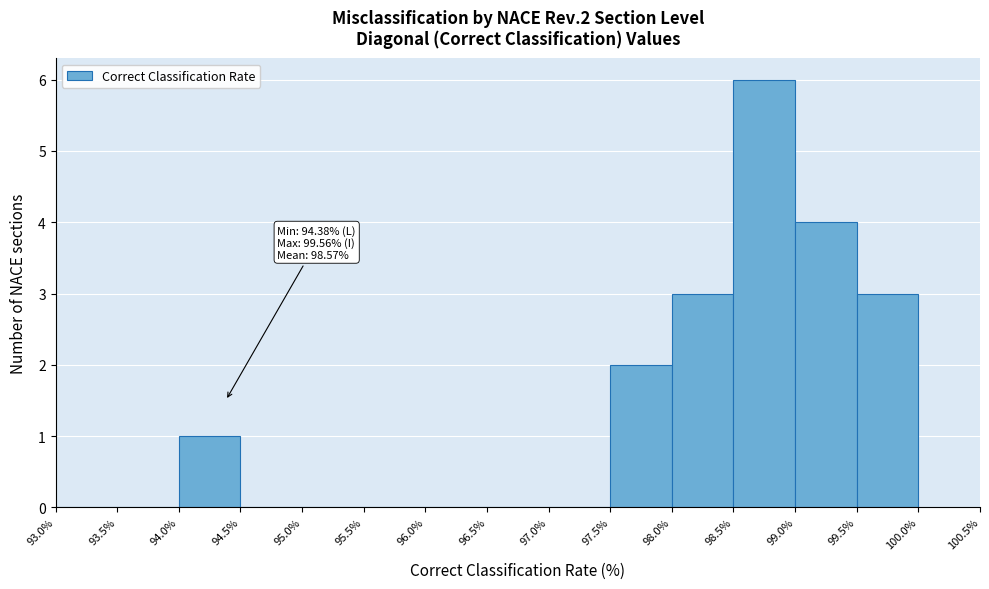

Over which range of the x-axis is the bar tallest?

98.5% to 99.0%